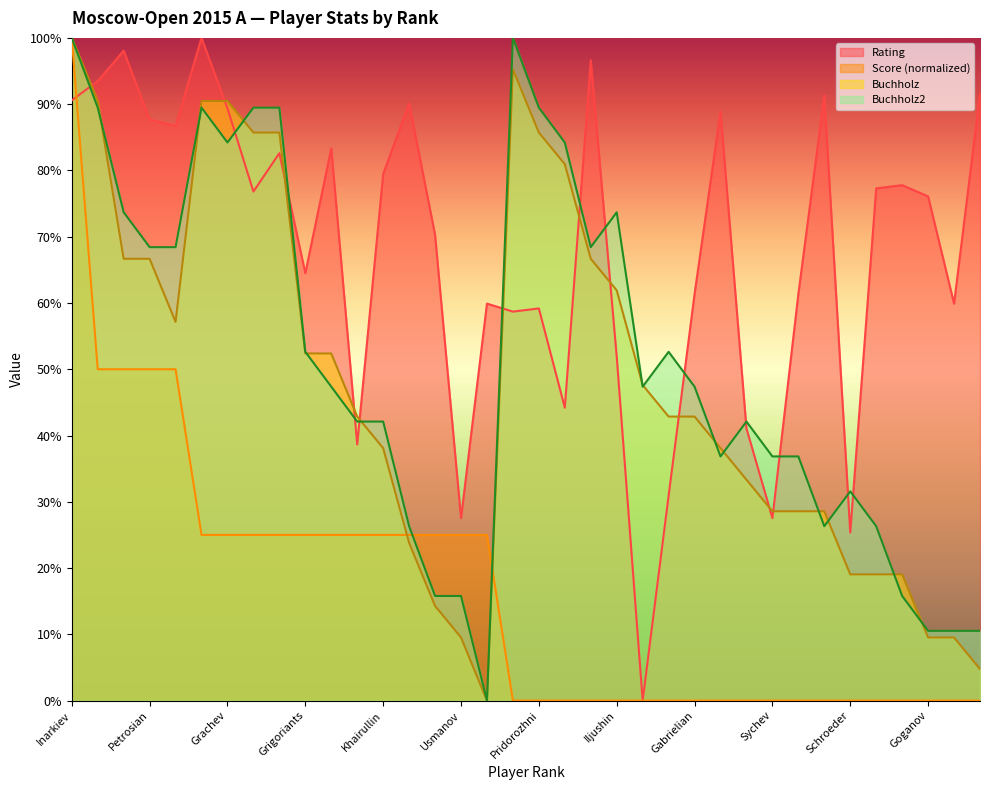

True or false: Rating has a value of 100.0 at Nepomniachtchi.

True